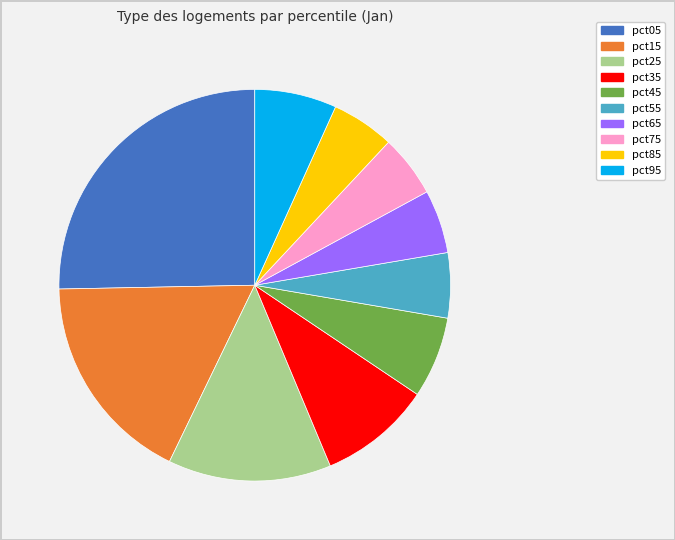

Which has a higher value, pct65 or pct25?

pct25